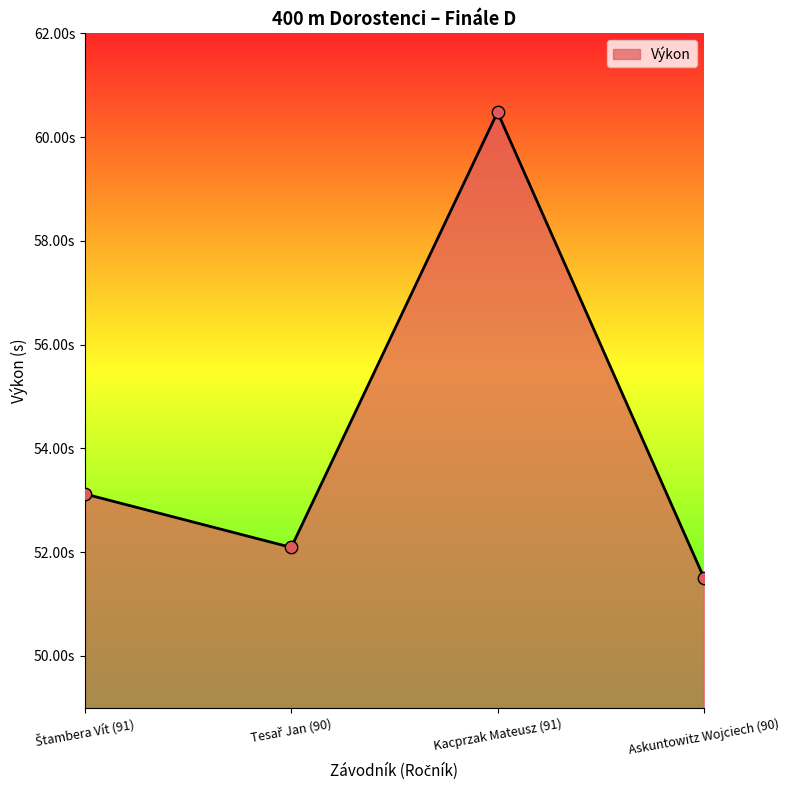

Does the chart have visible grid lines?

No